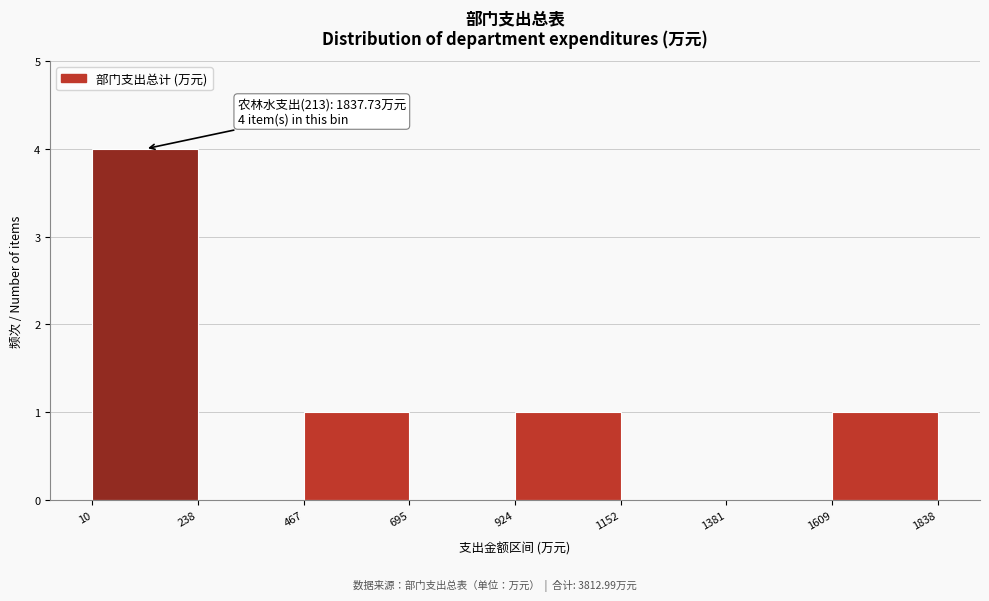

Which range on the x-axis has the tallest bar?

10 to 238